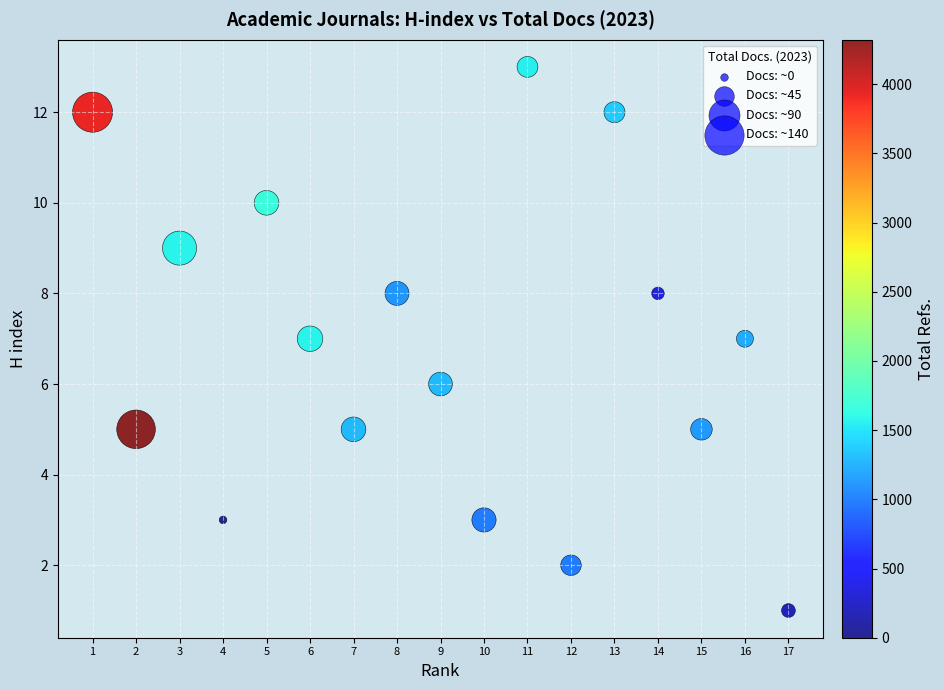

What is the range of Y values (max minus min)?

12